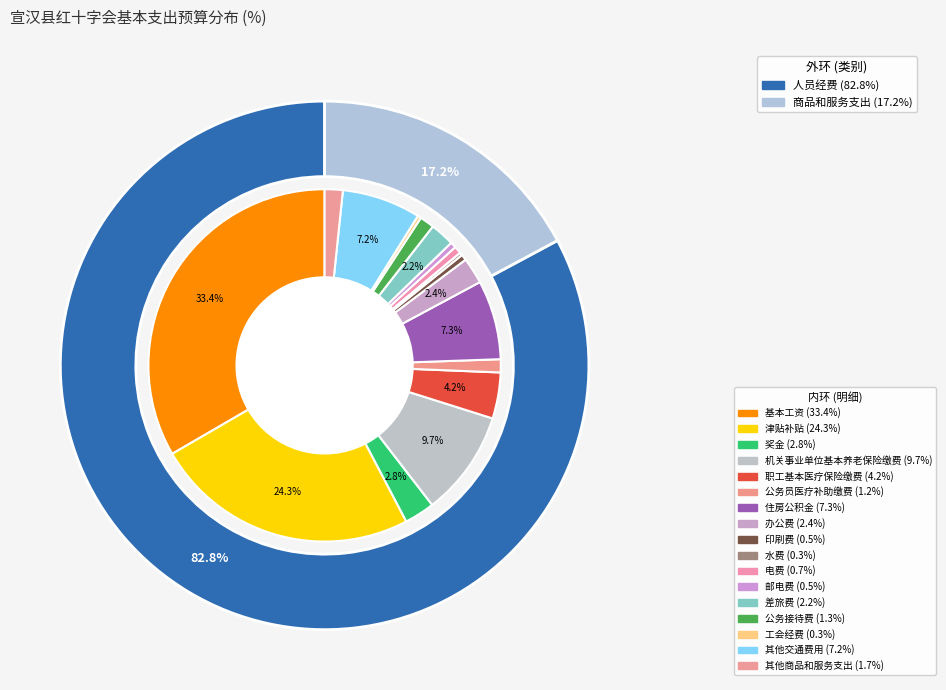

How many slices are in this pie chart?

17